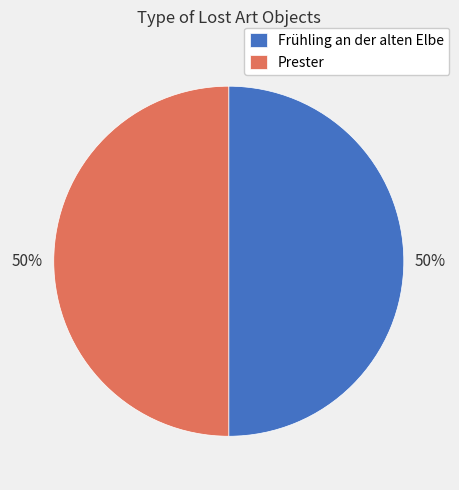

To the nearest percent, what is the combined percentage of Frühling an der alten Elbe and Prester?

100%